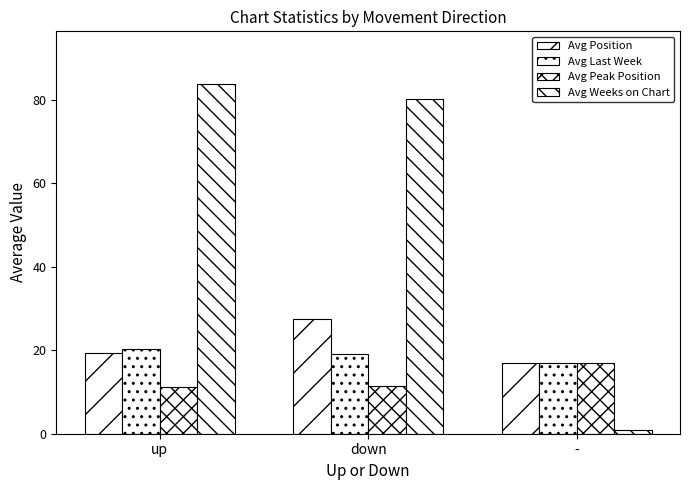

What is the label of the 1st bar from the left?

up